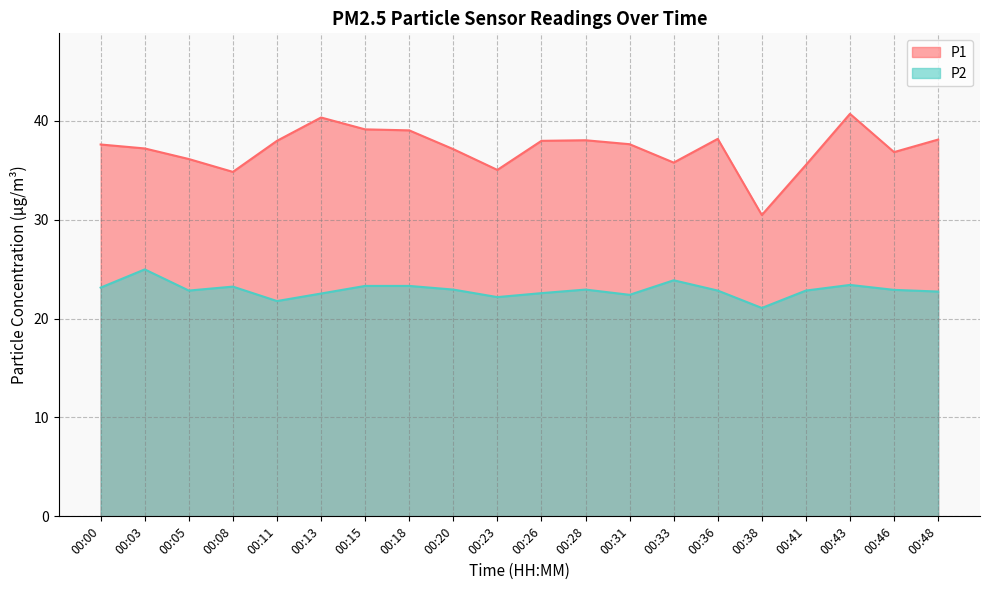

The value of P1 at 00:00 is 10.6. True or false?

False